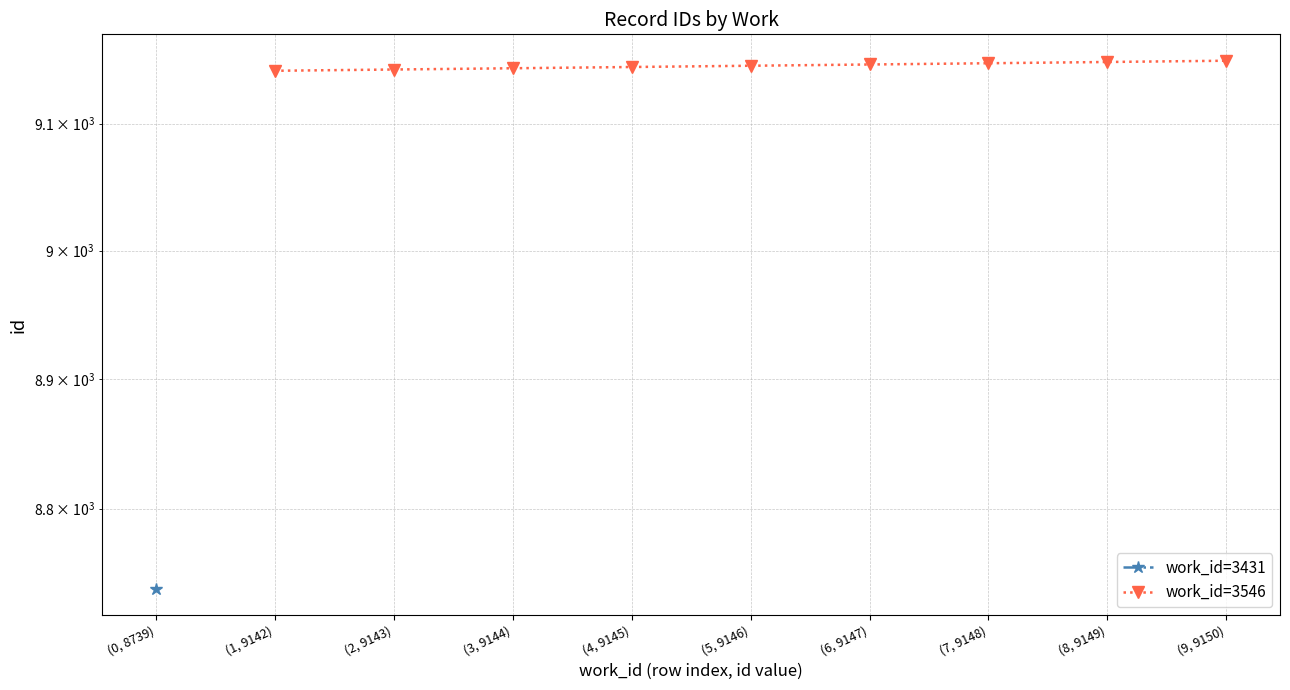

What is the maximum value shown in the chart?

9150.0